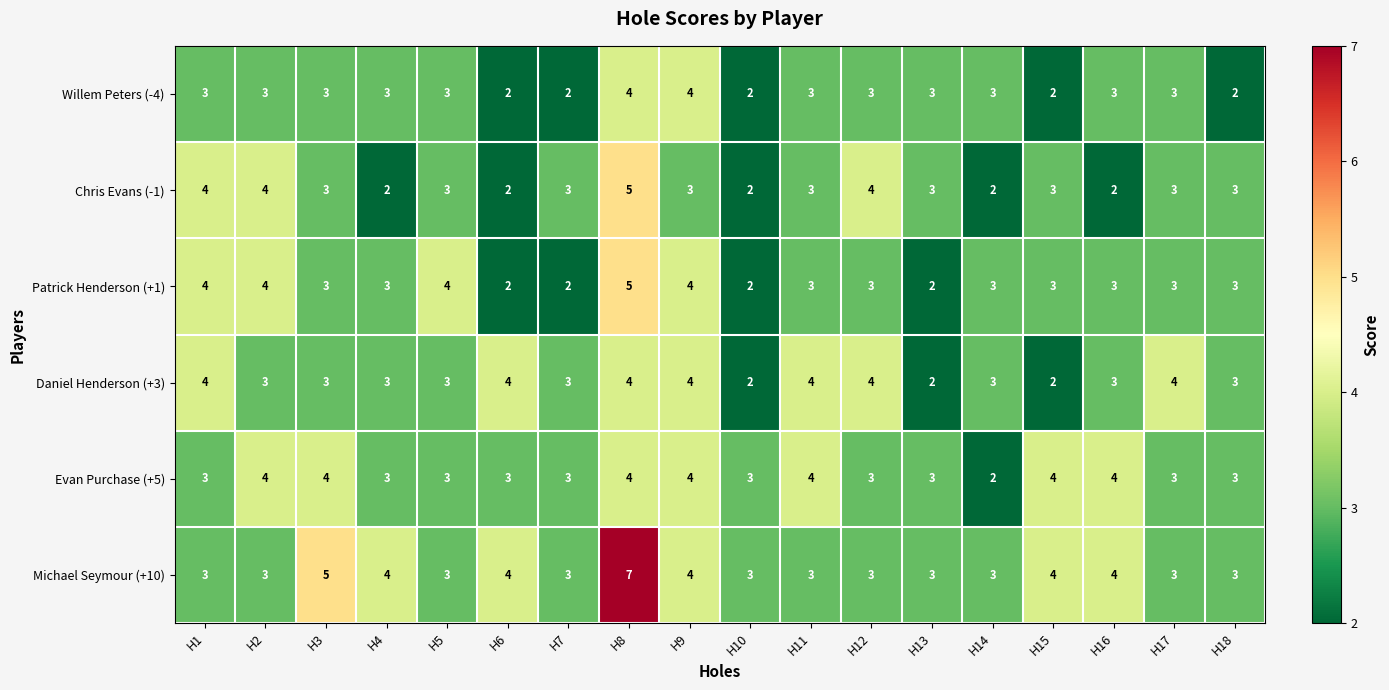

What is the difference between the highest and lowest values at H8?

3